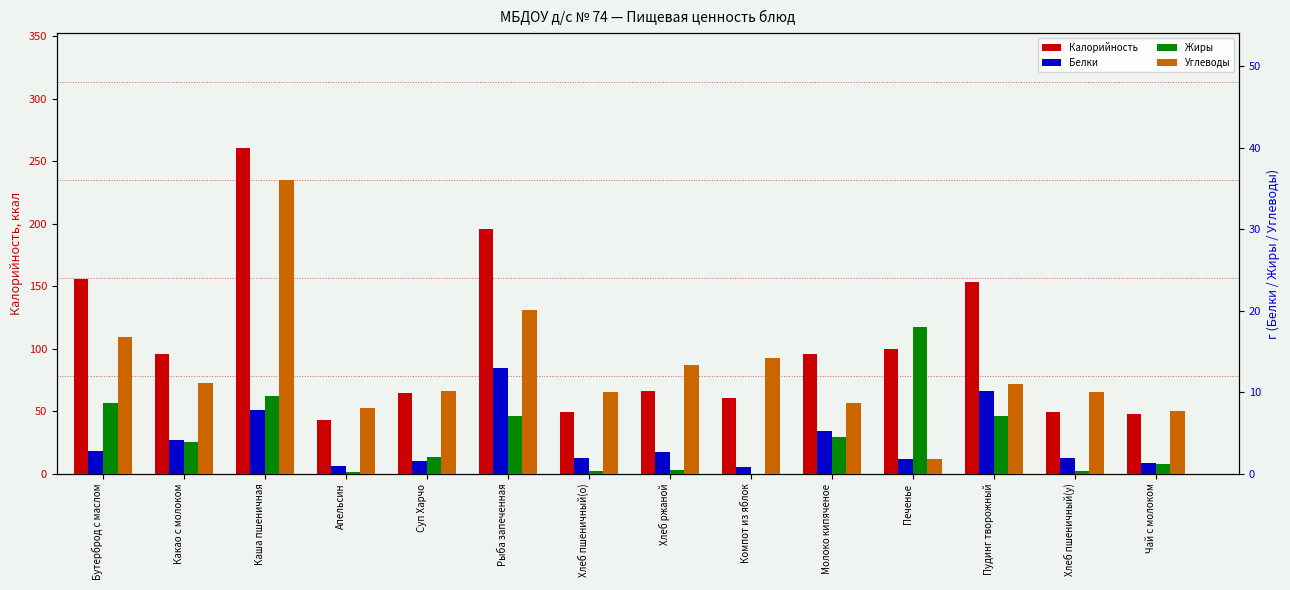

Reading left to right, transcribe all the data shown in this chart.

Калорийность: 155.4	96.0	260.9	43.0	64.6	196.1	49.5	66.0	60.2	95.4	100.1	153.4	49.5	47.6
Белки: 2.8	4.1	7.8	0.9	1.5	12.9	1.9	2.6	0.8	5.2	1.8	10.2	1.9	1.4
Жиры: 8.6	3.9	9.5	0.2	2.0	7.1	0.4	0.5	0.0	4.5	18.0	7.1	0.4	1.3
Углеводы: 16.7	11.2	36.0	8.1	10.1	20.1	10.0	13.4	14.2	8.6	1.8	11.1	10.0	7.7